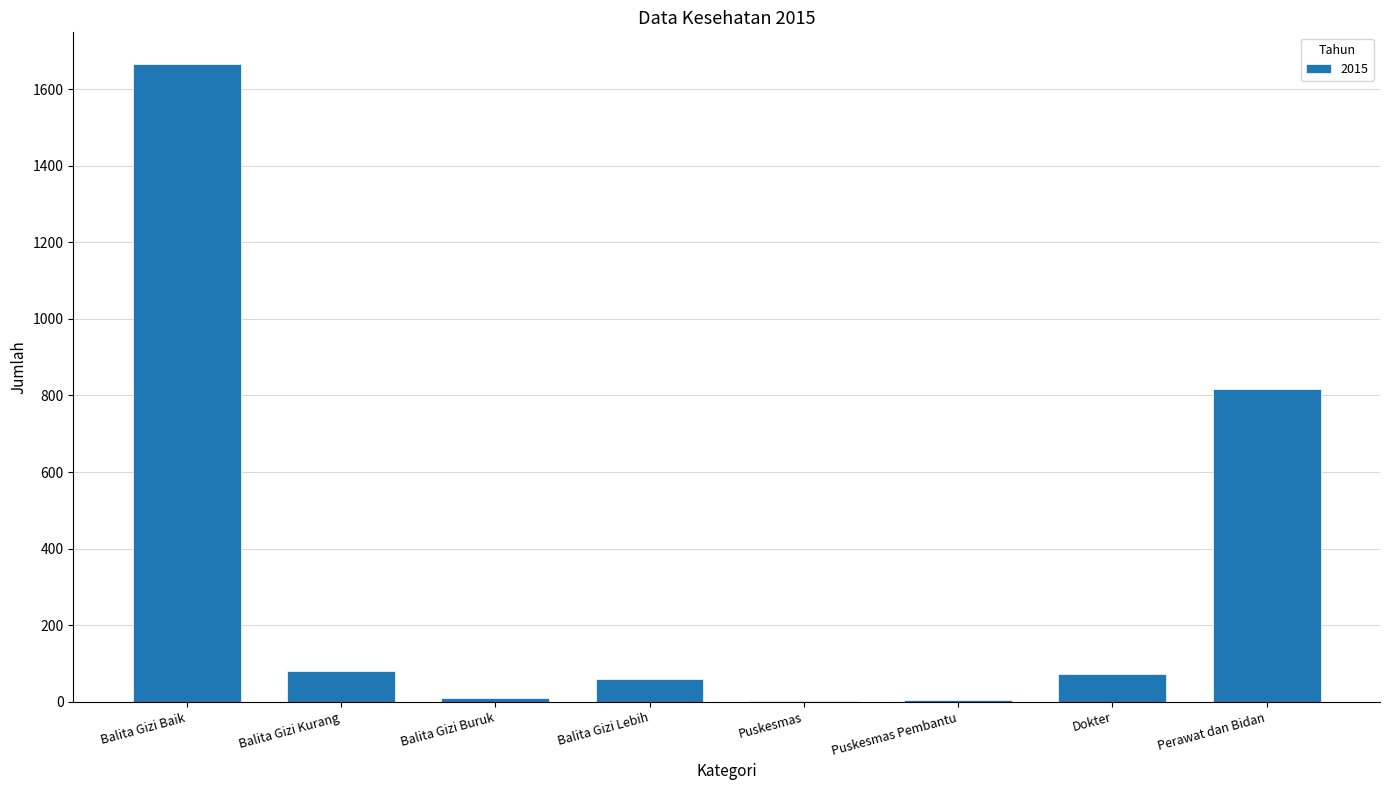

Approximately how many times larger is the value at Puskesmas Pembantu compared to Balita Gizi Lebih?

0.1